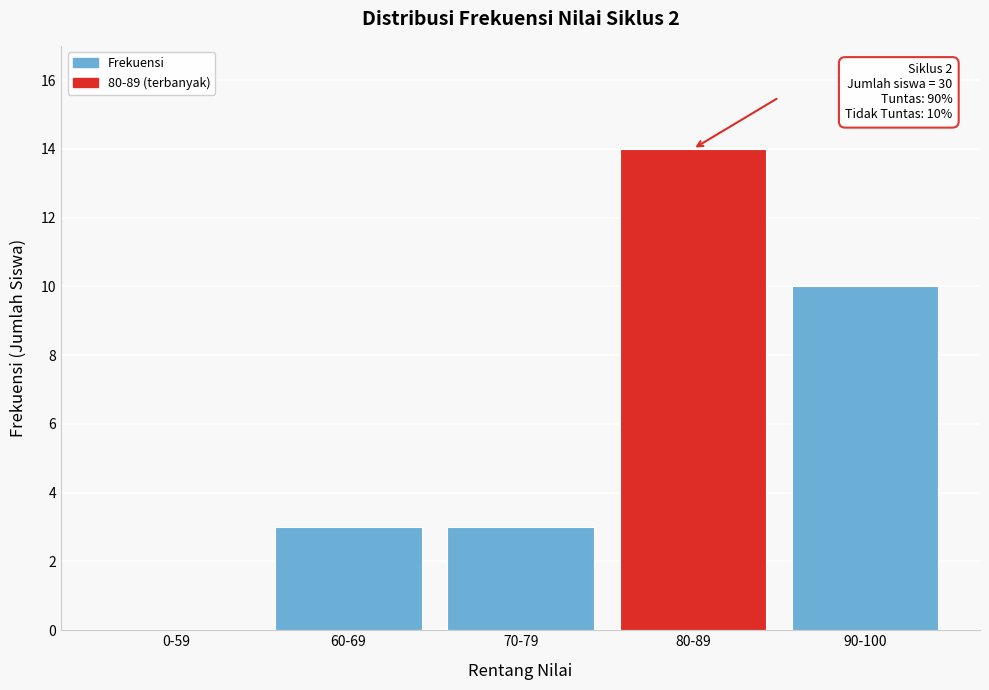

Reading right to left, extract all data points from this chart.

90-100=10	80-89=14	70-79=3	60-69=3	0-59=0